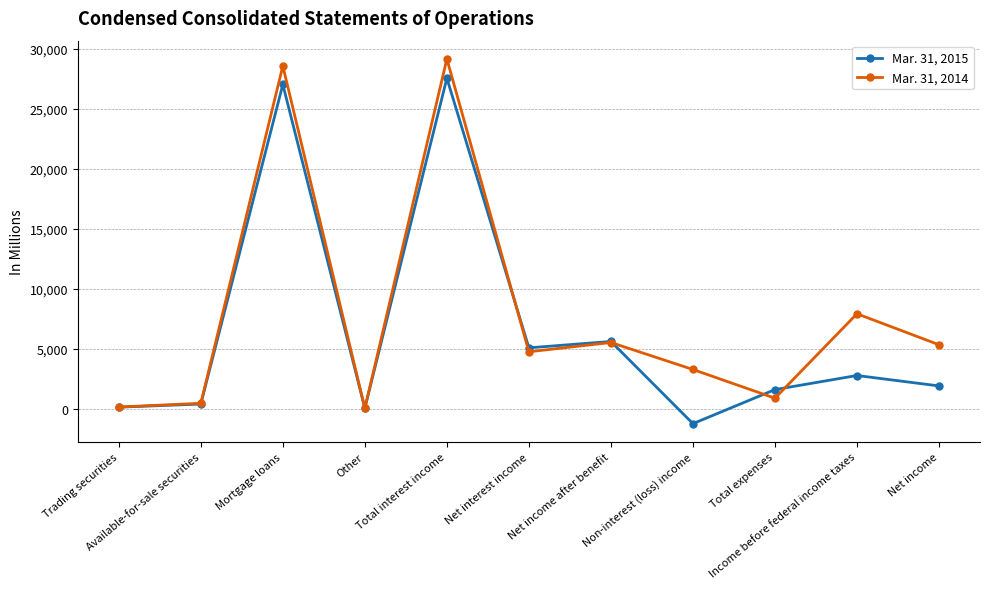

What are all the series names shown in the legend?

Mar. 31, 2015, Mar. 31, 2014